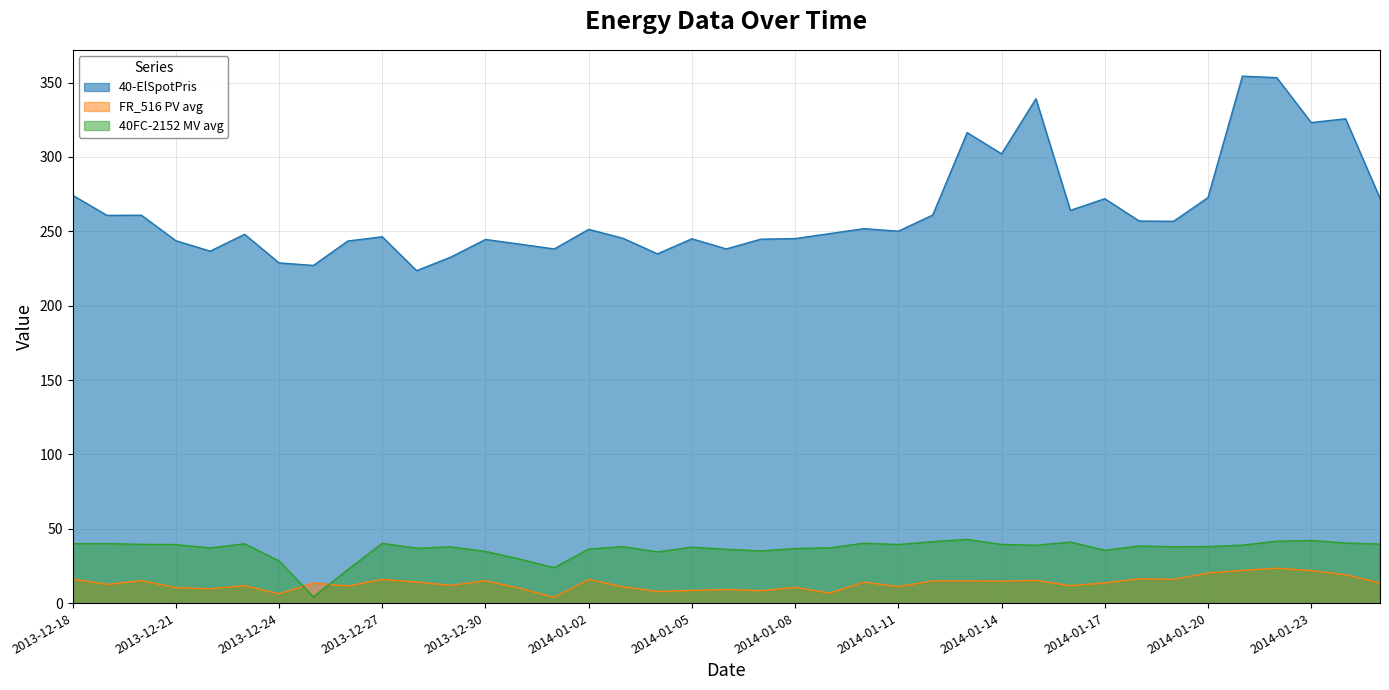

True or false: FR_516 PV avg has a value of 3.8 at 2014-01-01.

True